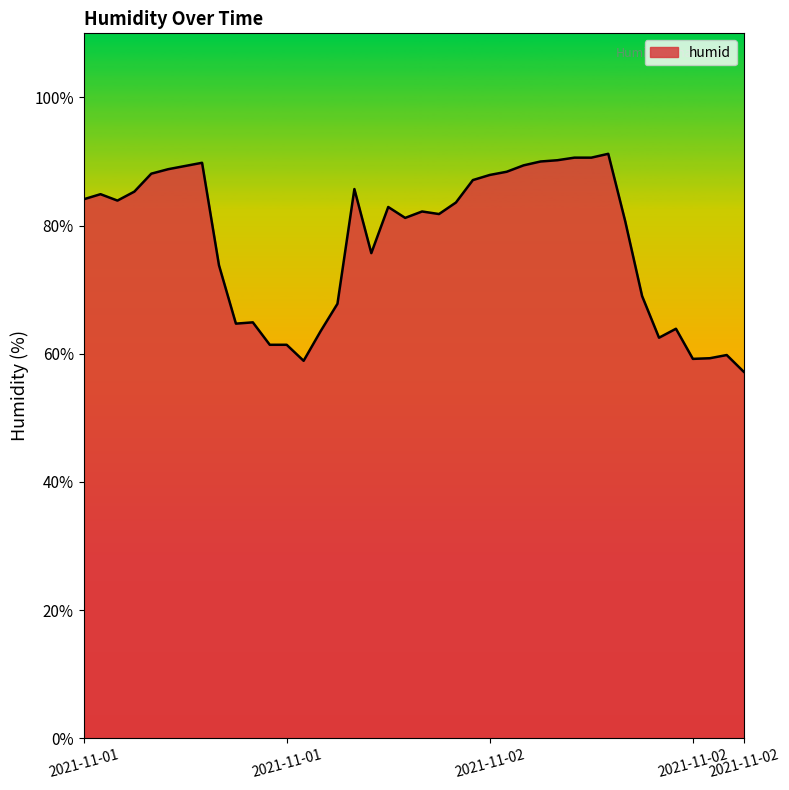

What is the difference between the maximum and minimum values?

34.0